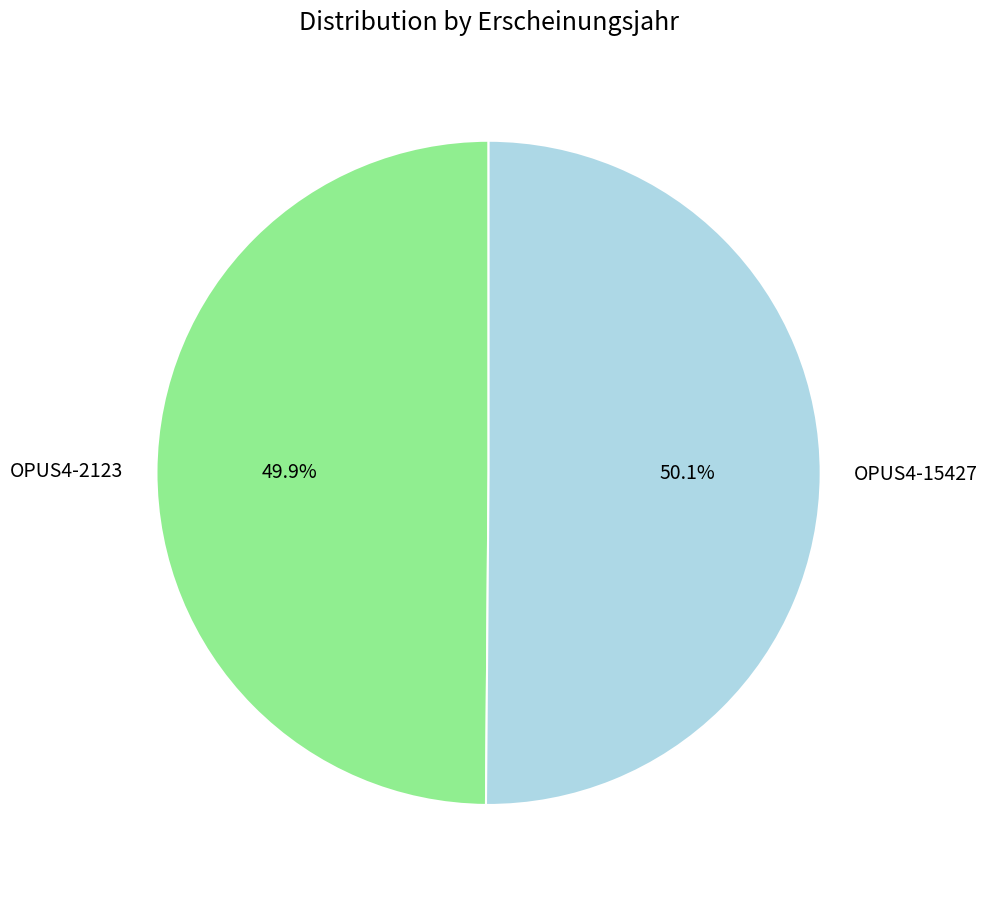

Is there any slice that represents more than half of the pie?

Yes